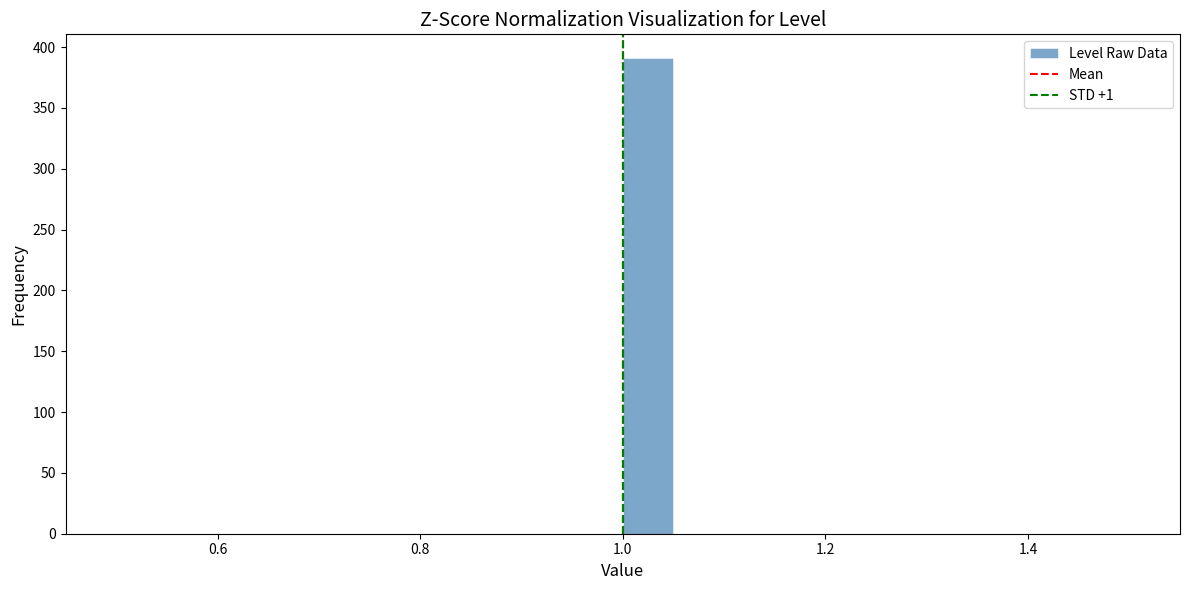

Around what value on the x-axis is the tallest bar? Give the approximate position of its centre, as read against the axis.

1.02